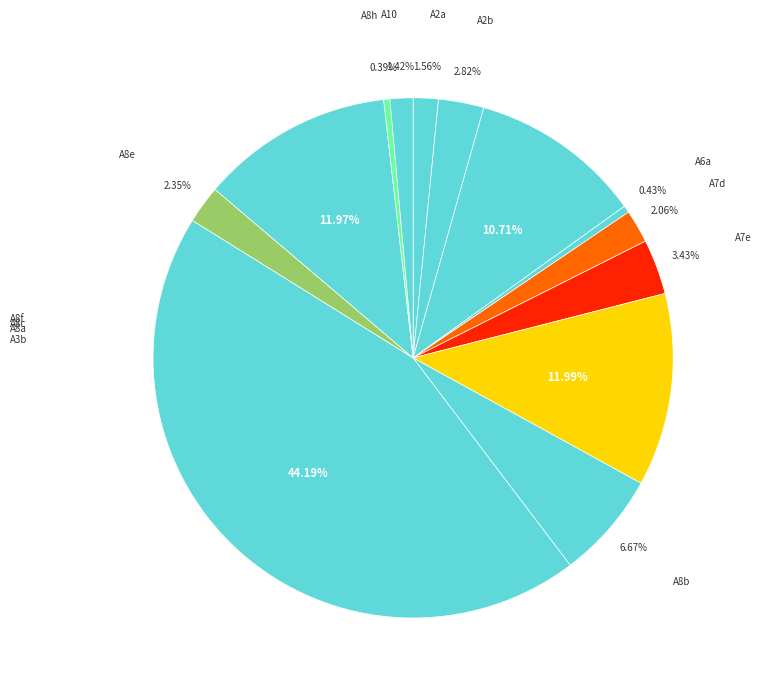

Count the number of slices in the pie.

13